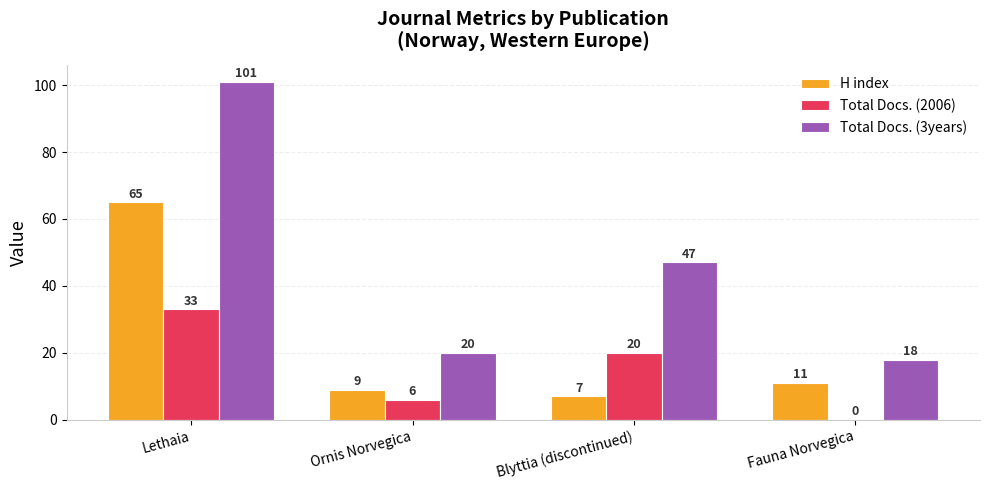

What are all the series names shown in the legend?

H index, Total Docs. (2006), Total Docs. (3years)